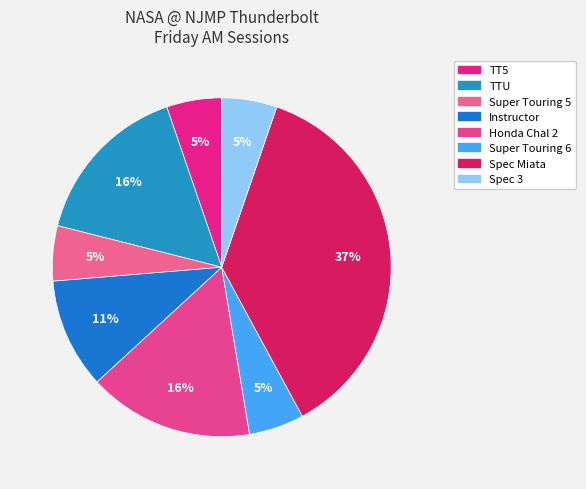

Which category has the biggest portion of the pie?

Spec Miata